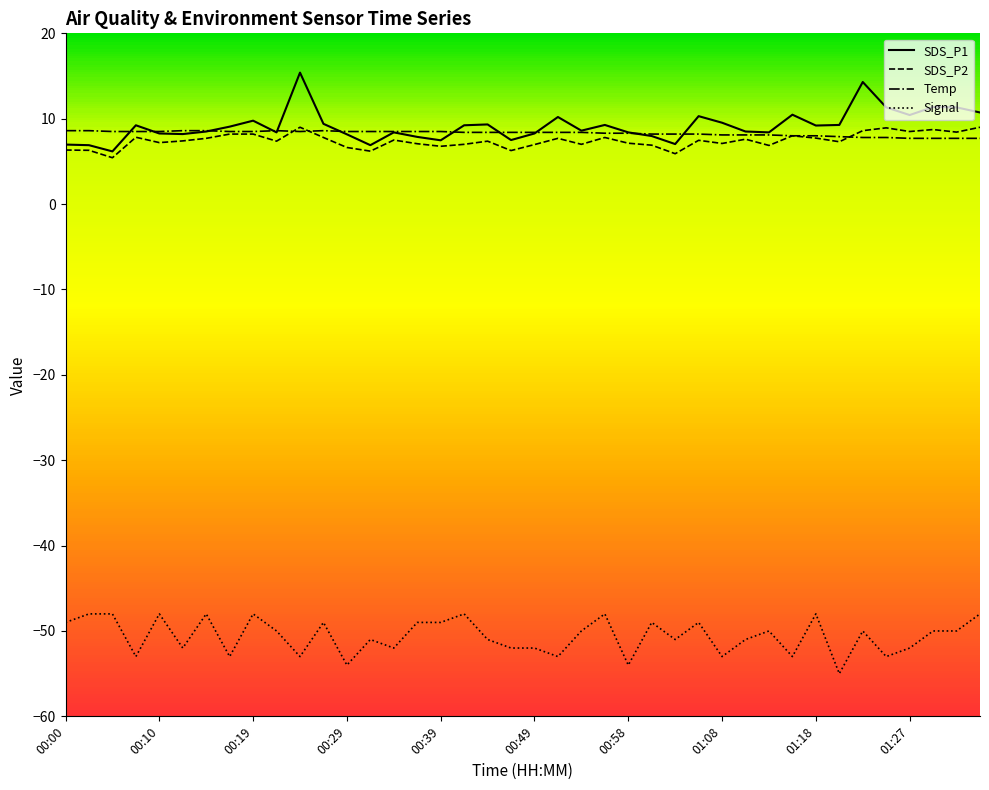

Is it true that Signal equals -49.0 at 00:39?

True